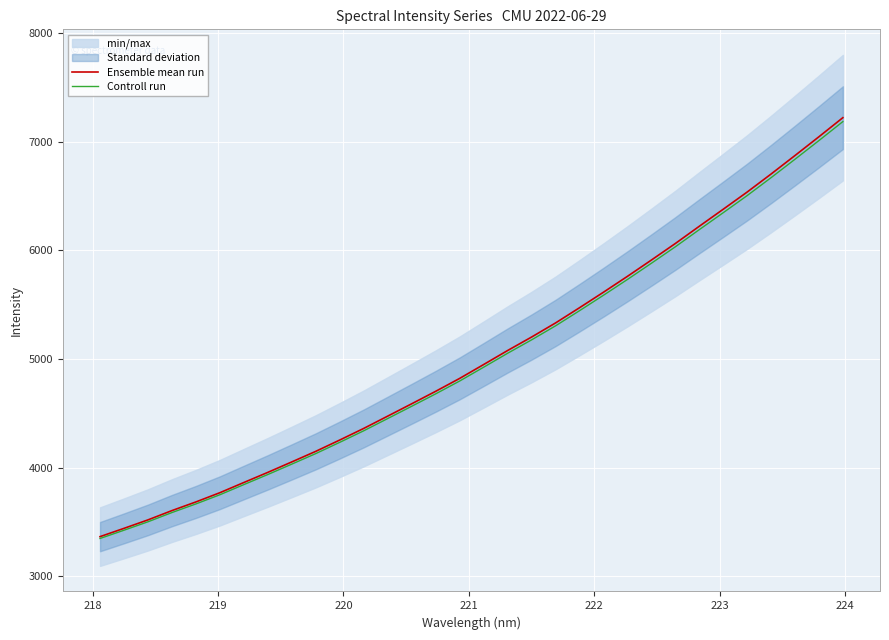

What is the lowest value of the Controll run series?

3349.0